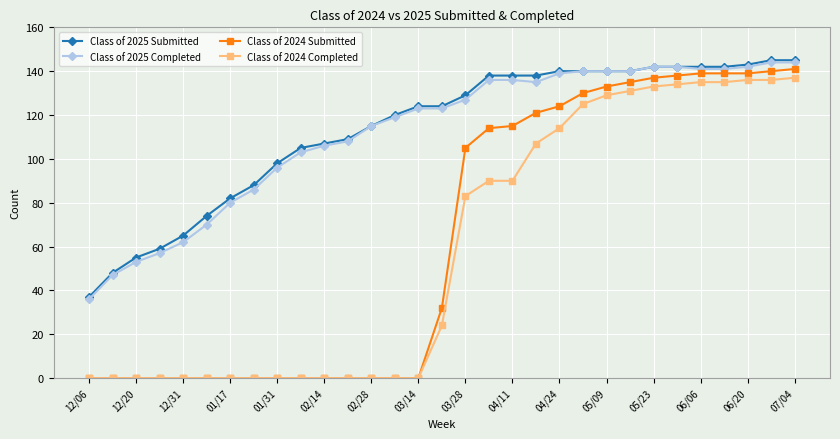

True or false: Class of 2024 Completed and Class of 2025 Completed intersect in this chart.

False